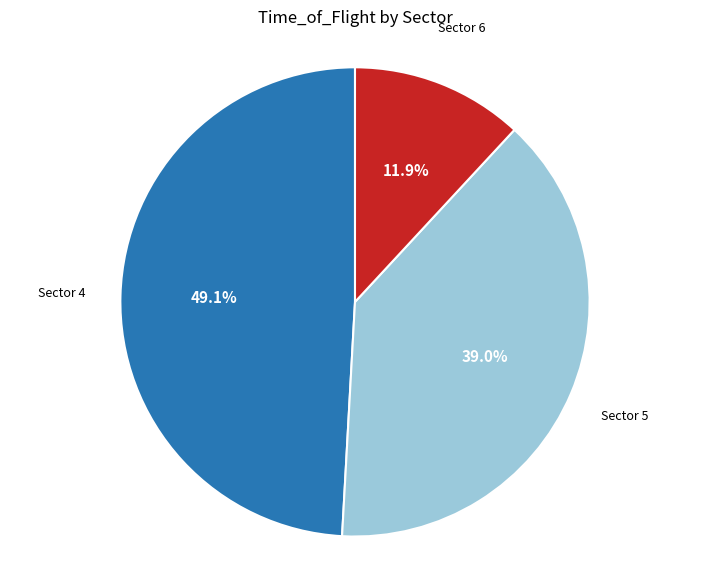

Is there a majority slice in this chart?

No